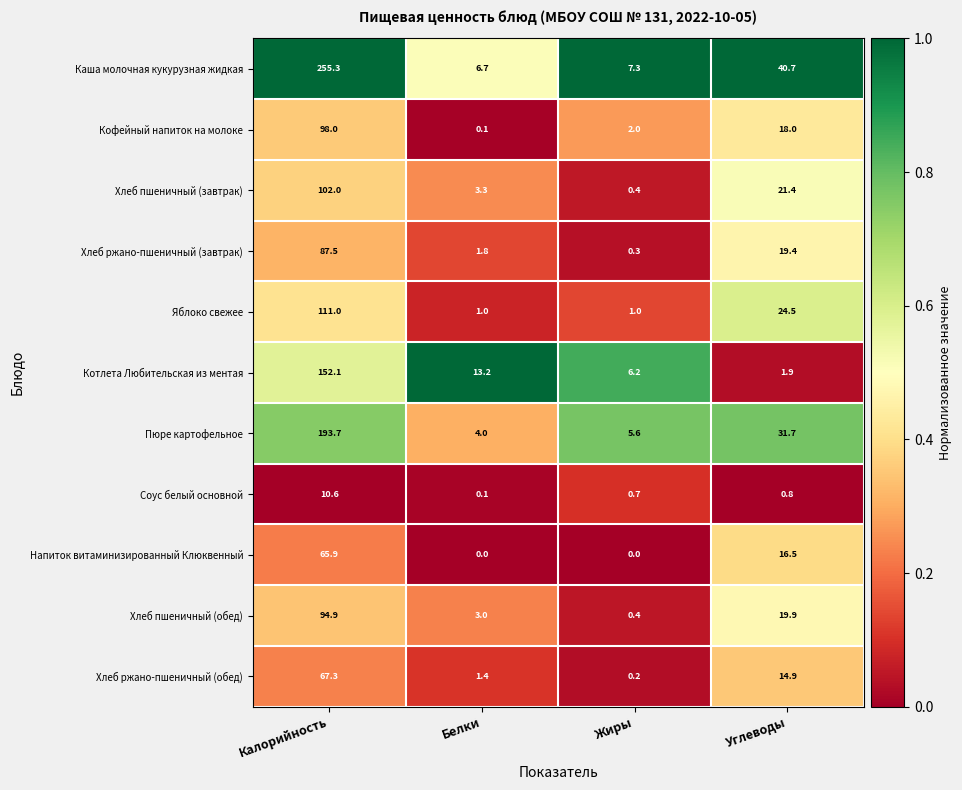

At how many categories does at least one series exceed 0?

4